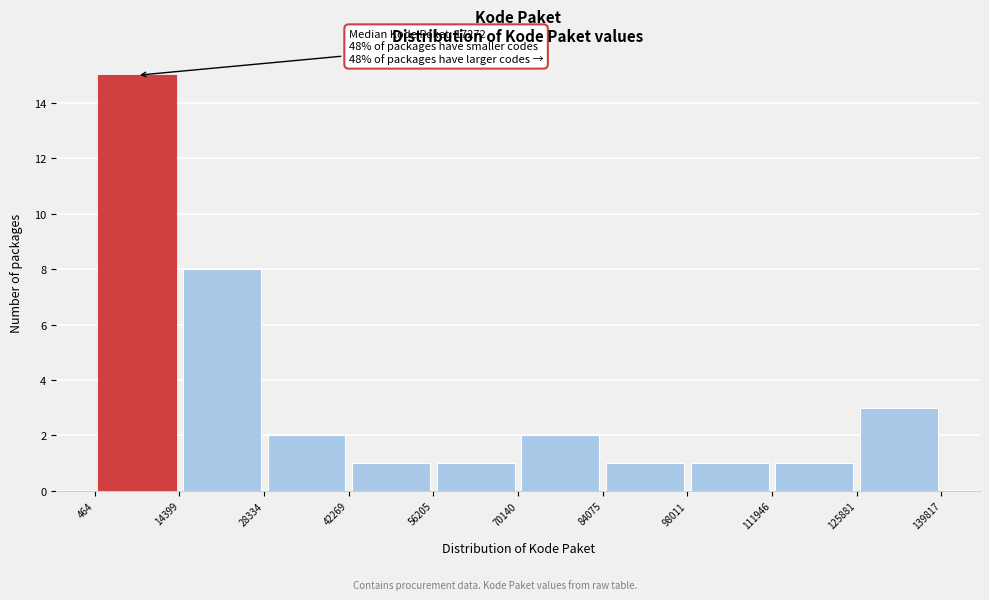

Over which range of the x-axis is the bar tallest?

464 to 14399